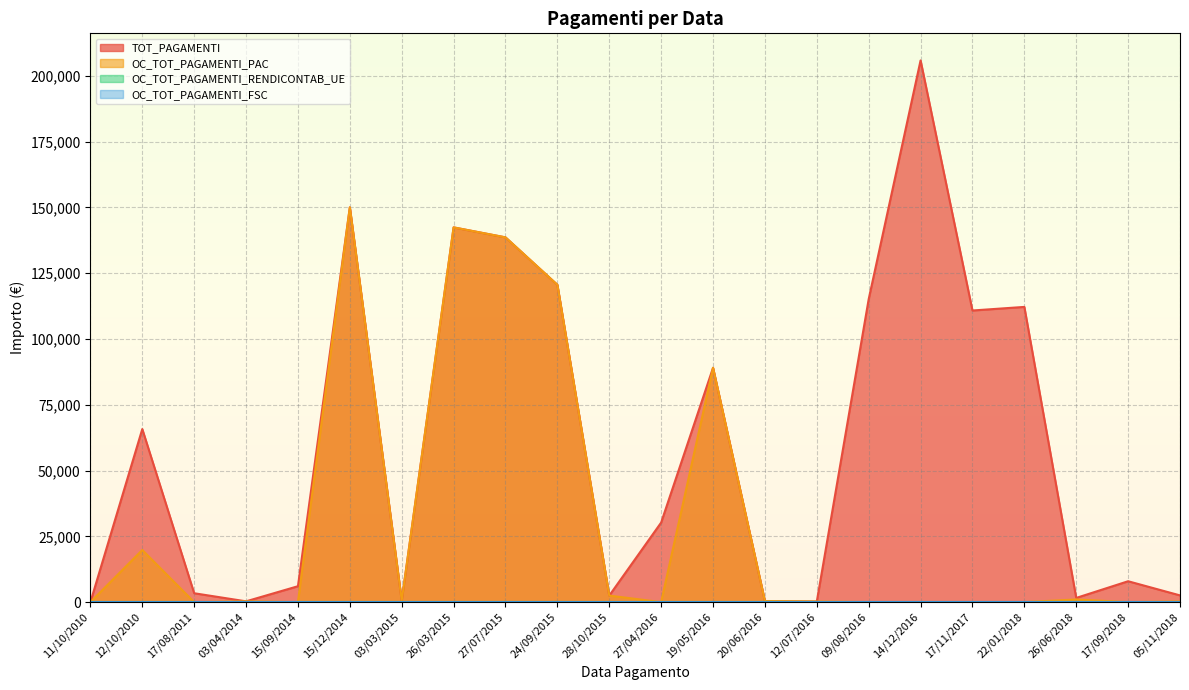

True or false: TOT_PAGAMENTI and OC_TOT_PAGAMENTI_PAC intersect in this chart.

False